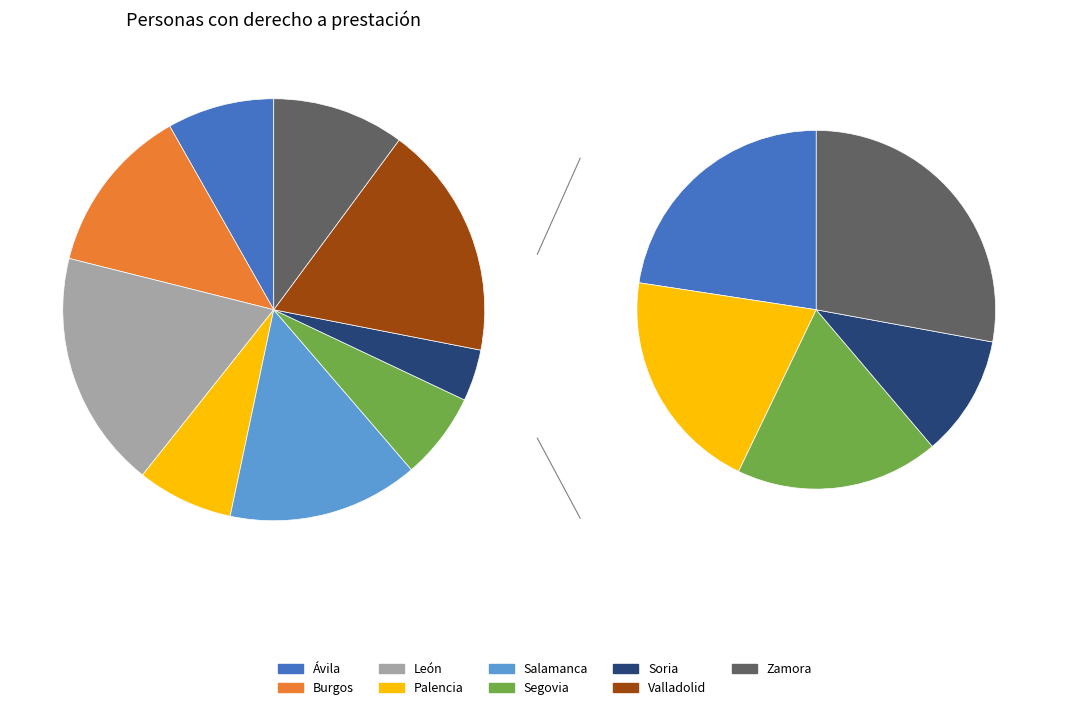

To the nearest percent, what is the difference between the largest and smallest slice percentages?

14%